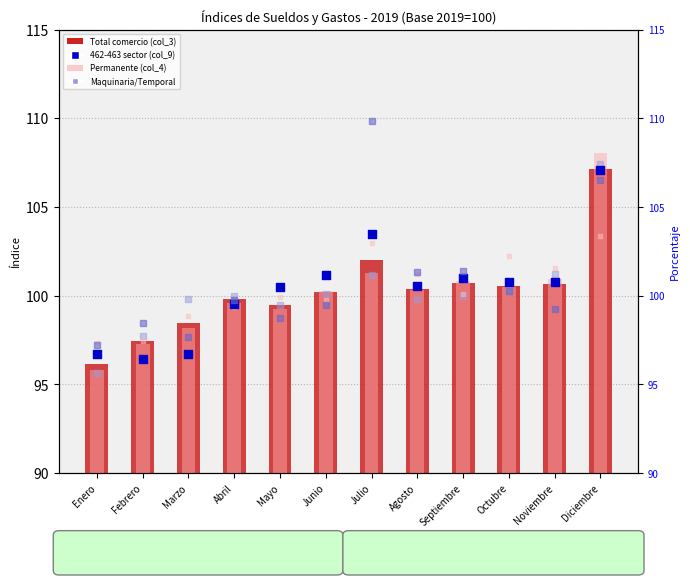

At which category is the sum across all series the highest?

Diciembre